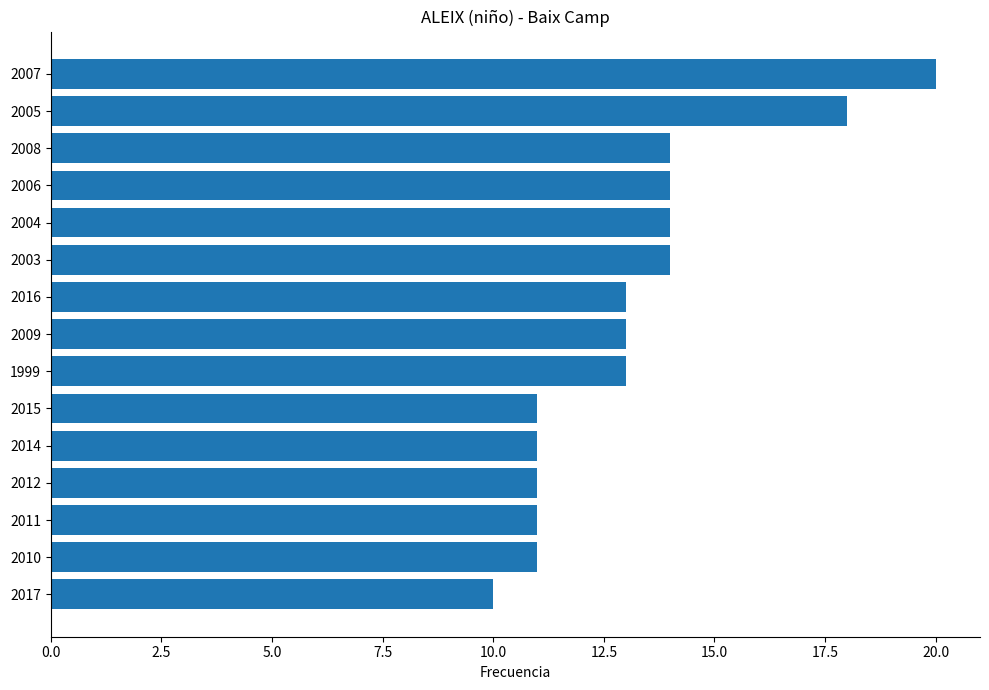

The value at 2017 is 14. True or false?

False